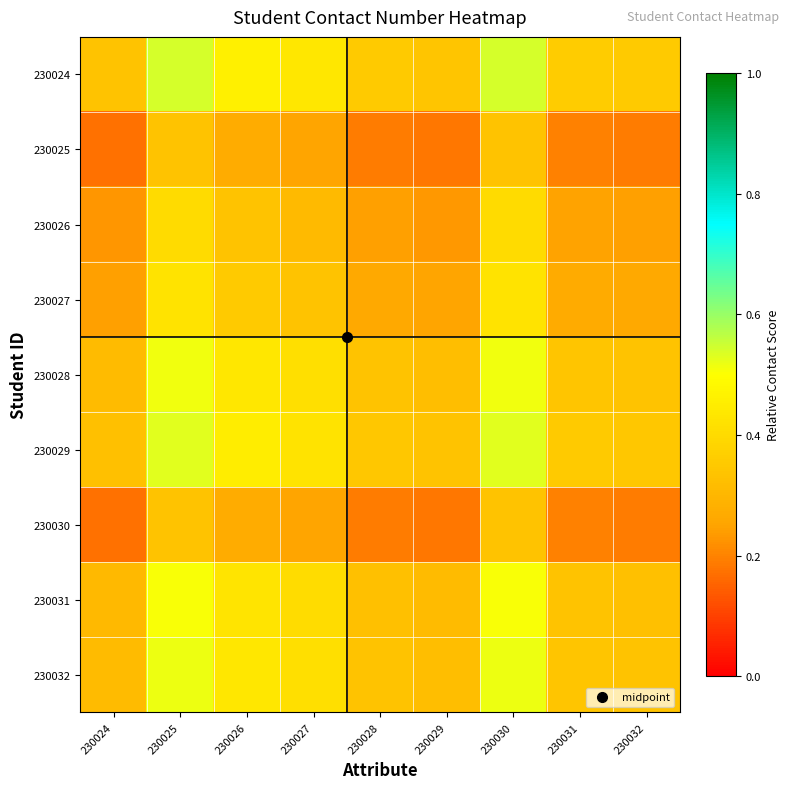

Which category has the lowest value across all series?

230024